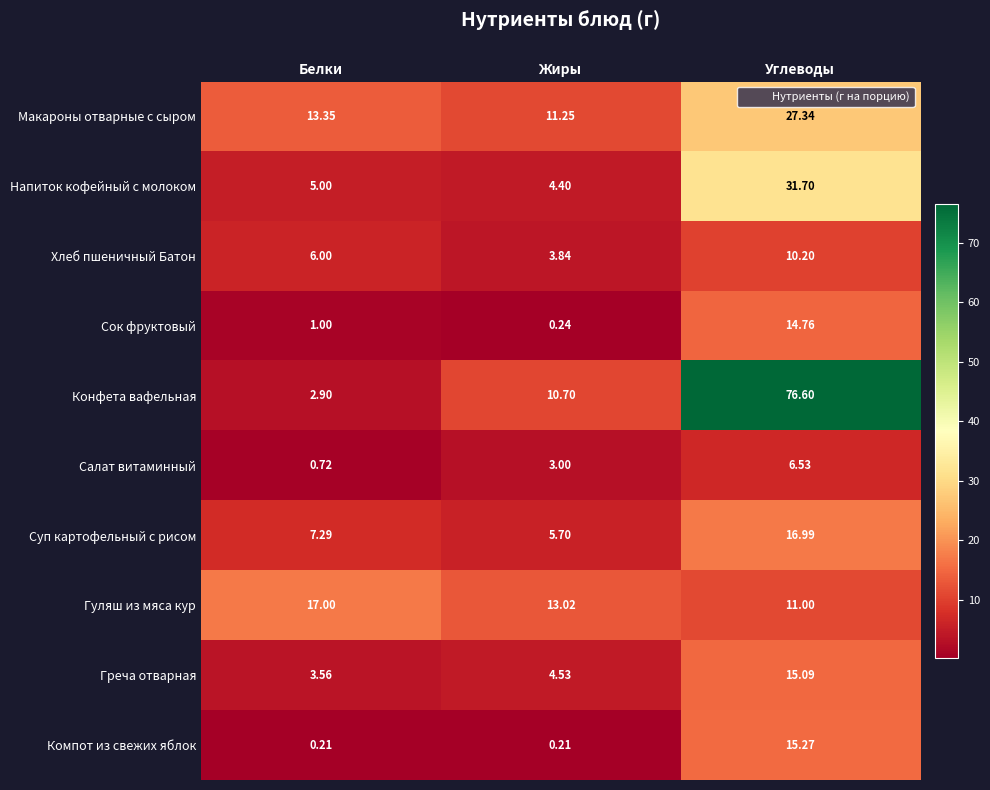

Which category has the lowest value in the Салат витаминный series?

Белки